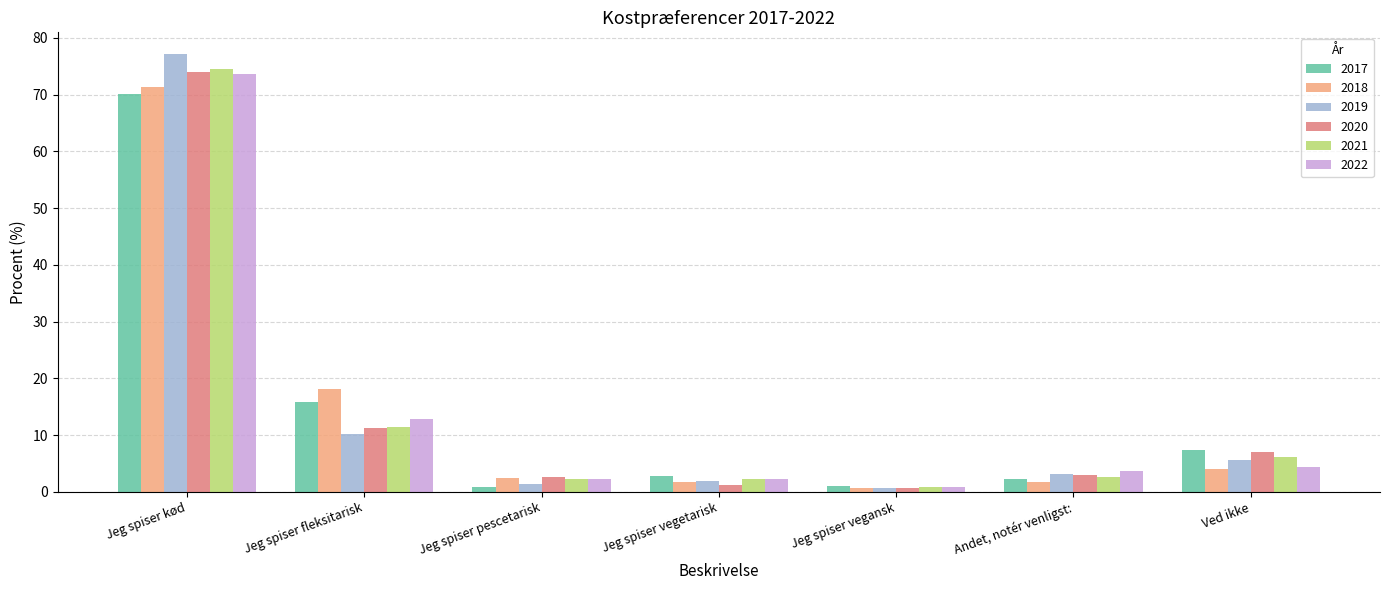

The value of 2017 at Jeg spiser kød is 70.1. True or false?

True